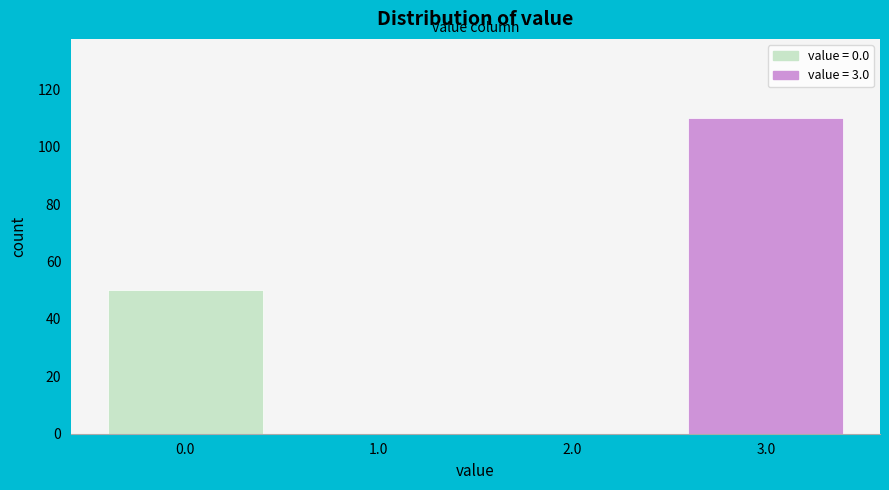

Reading left to right, transcribe this chart: for each bar, give the range it covers on the x-axis and its height. The values are not printed on the chart, so give them approximately, as read against the axis.

-0.5 to 0.5: 50
0.5 to 1.5: 0
1.5 to 2.5: 0
2.5 to 3.5: 110